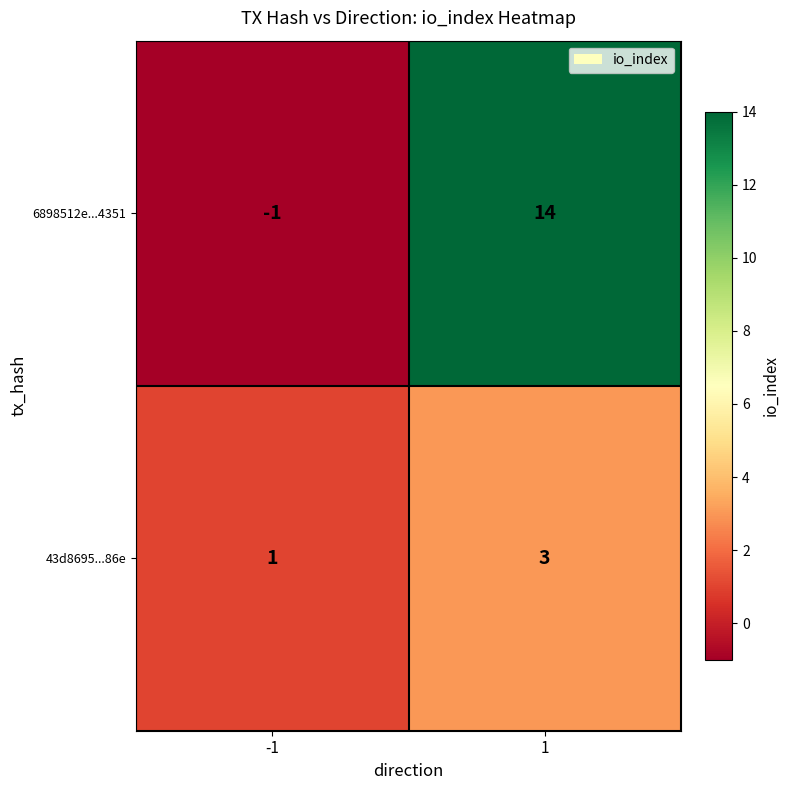

Count the number of data series in this chart.

2